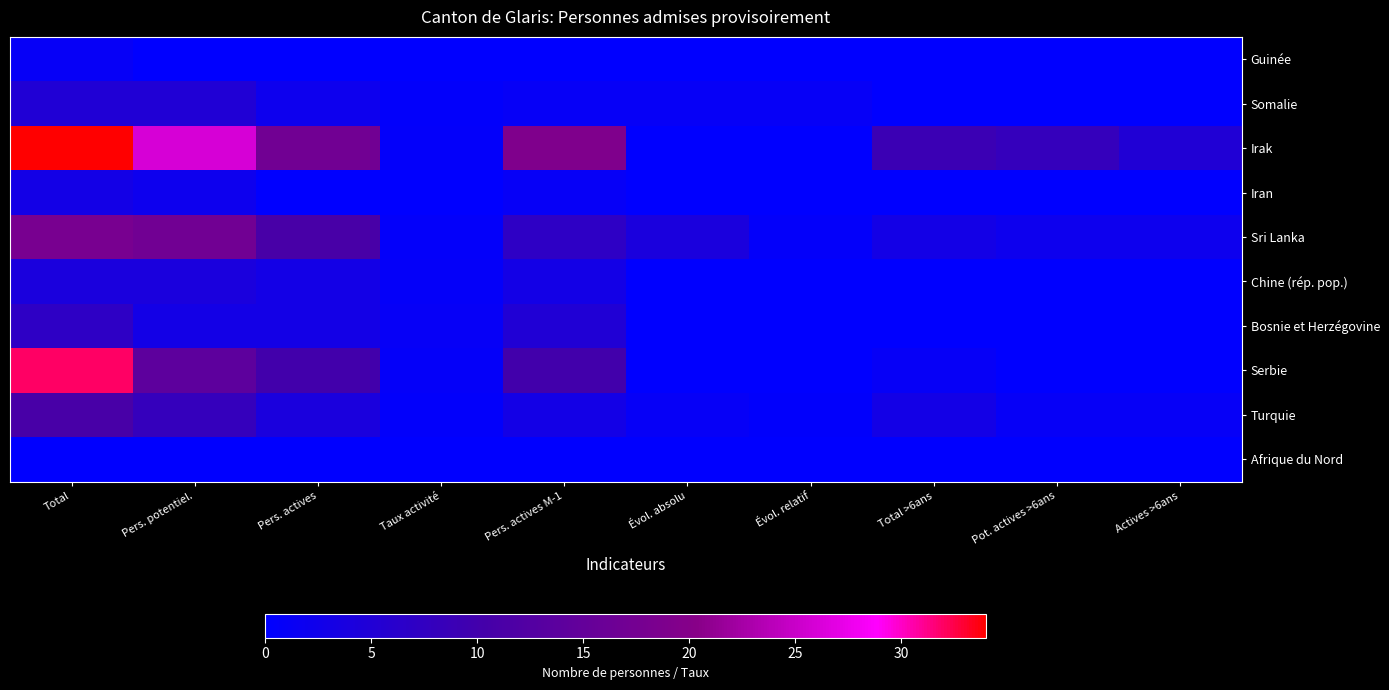

Reading left to right, what are all the values shown in this chart?

Guinée: Total=1.0	Pers. potentiel.=0.0	Pers. actives=0.0	Taux activité=0.0	Pers. actives M-1=0.0	Évol. absolu=0.0	Évol. relatif=0.0	Total >6ans=0.0	Pot. actives >6ans=0.0	Actives >6ans=0.0
Somalie: Total=5.0	Pers. potentiel.=5.0	Pers. actives=2.0	Taux activité=0.4	Pers. actives M-1=1.0	Évol. absolu=1.0	Évol. relatif=1.0	Total >6ans=0.0	Pot. actives >6ans=0.0	Actives >6ans=0.0
Irak: Total=34.0	Pers. potentiel.=26.0	Pers. actives=17.0	Taux activité=0.7	Pers. actives M-1=19.0	Évol. absolu=0.0	Évol. relatif=0.0	Total >6ans=9.0	Pot. actives >6ans=8.0	Actives >6ans=5.0
Iran: Total=3.0	Pers. potentiel.=2.0	Pers. actives=0.0	Taux activité=0.0	Pers. actives M-1=1.0	Évol. absolu=0.0	Évol. relatif=0.0	Total >6ans=0.0	Pot. actives >6ans=0.0	Actives >6ans=0.0
Sri Lanka: Total=18.0	Pers. potentiel.=17.0	Pers. actives=11.0	Taux activité=0.6	Pers. actives M-1=7.0	Évol. absolu=4.0	Évol. relatif=0.6	Total >6ans=3.0	Pot. actives >6ans=2.0	Actives >6ans=2.0
Chine (rép. pop.): Total=4.0	Pers. potentiel.=4.0	Pers. actives=3.0	Taux activité=0.8	Pers. actives M-1=3.0	Évol. absolu=0.0	Évol. relatif=0.0	Total >6ans=0.0	Pot. actives >6ans=0.0	Actives >6ans=0.0
Bosnie et Herzégovine: Total=7.0	Pers. potentiel.=3.0	Pers. actives=3.0	Taux activité=1.0	Pers. actives M-1=5.0	Évol. absolu=0.0	Évol. relatif=0.0	Total >6ans=0.0	Pot. actives >6ans=0.0	Actives >6ans=0.0
Serbie: Total=32.0	Pers. potentiel.=14.0	Pers. actives=10.0	Taux activité=0.7	Pers. actives M-1=10.0	Évol. absolu=0.0	Évol. relatif=0.0	Total >6ans=1.0	Pot. actives >6ans=0.0	Actives >6ans=0.0
Turquie: Total=11.0	Pers. potentiel.=8.0	Pers. actives=4.0	Taux activité=0.5	Pers. actives M-1=3.0	Évol. absolu=1.0	Évol. relatif=0.3	Total >6ans=3.0	Pot. actives >6ans=1.0	Actives >6ans=1.0
Afrique du Nord: Total=0.0	Pers. potentiel.=0.0	Pers. actives=0.0	Taux activité=0.0	Pers. actives M-1=0.0	Évol. absolu=0.0	Évol. relatif=0.0	Total >6ans=0.0	Pot. actives >6ans=0.0	Actives >6ans=0.0